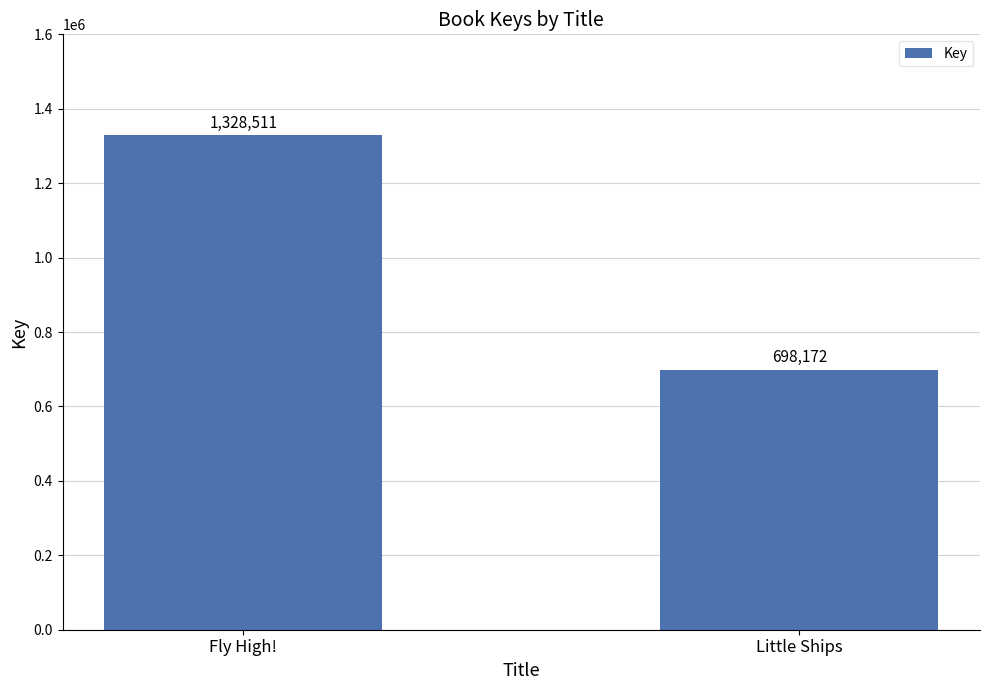

What is the label of the 2nd bar from the right?

Fly High!